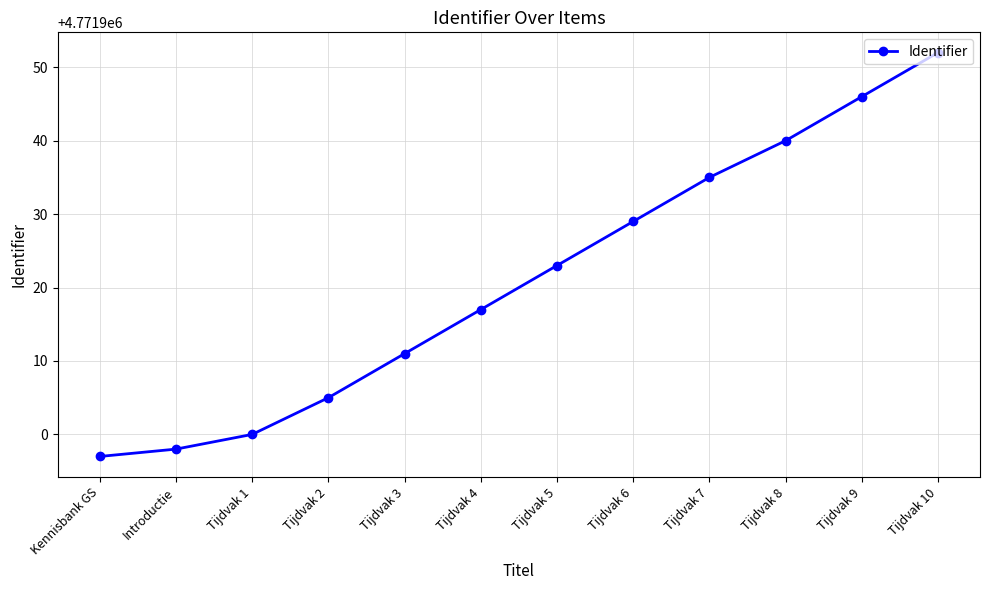

Is it true that the value at Tijdvak 1 is 4771900?

True